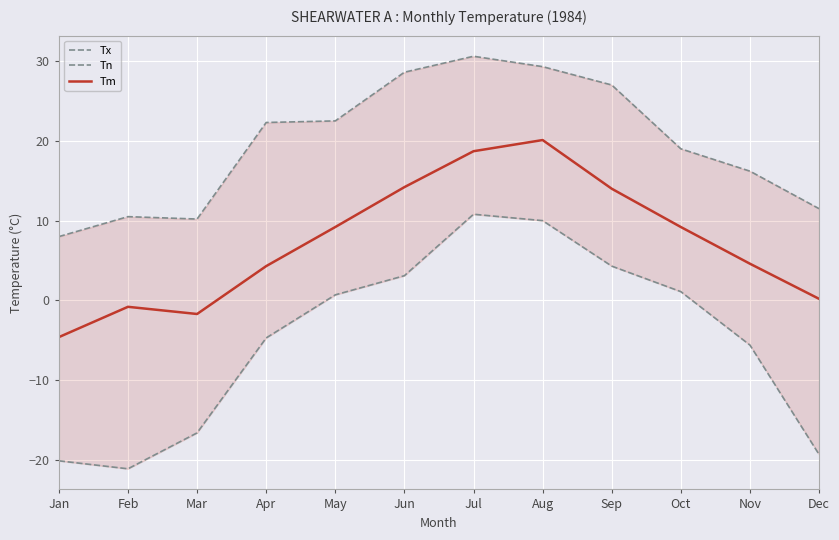

What is the approximate value of Tm at Nov?

4.6